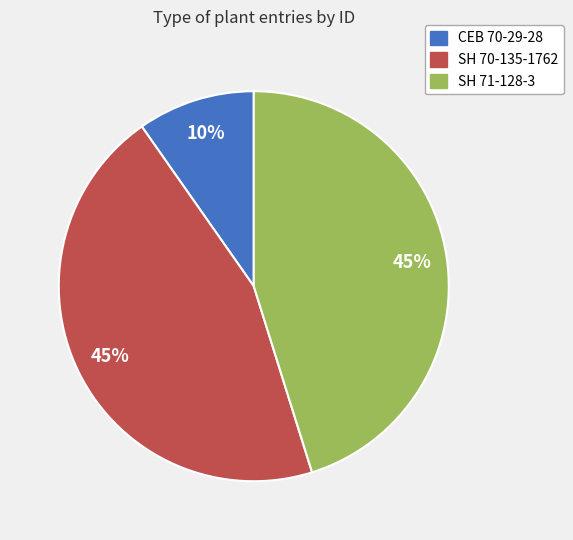

To the nearest percent, what is the average slice percentage?

33%